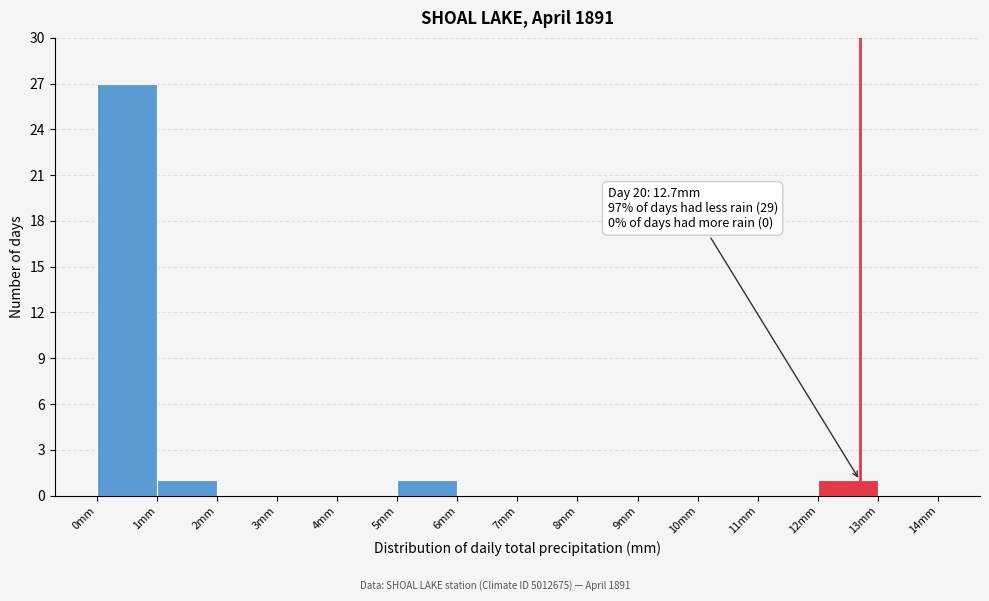

Over which range of the x-axis is the bar tallest?

0 to 1